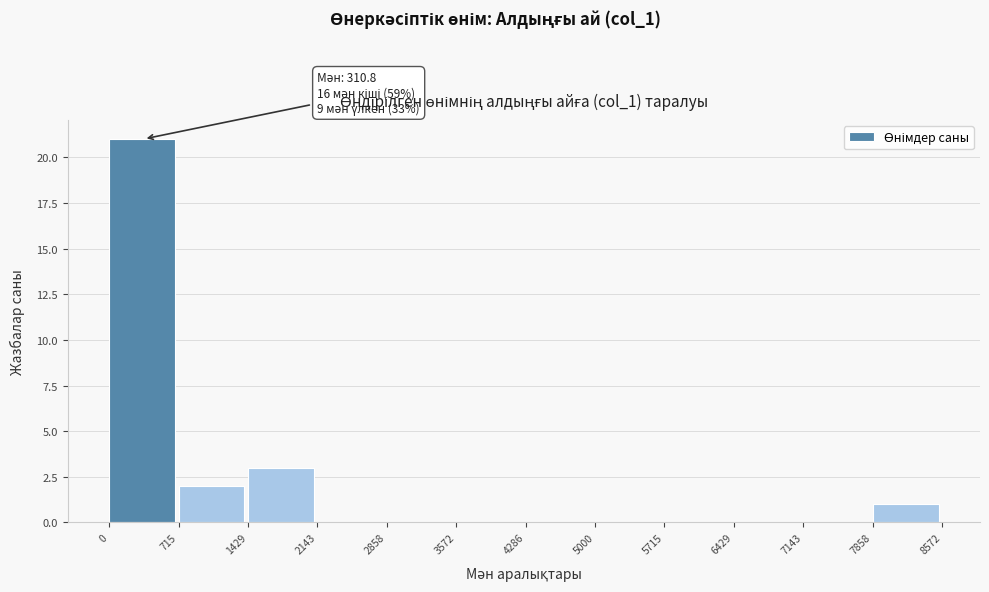

Over which range of the x-axis is the bar tallest?

0 to 715